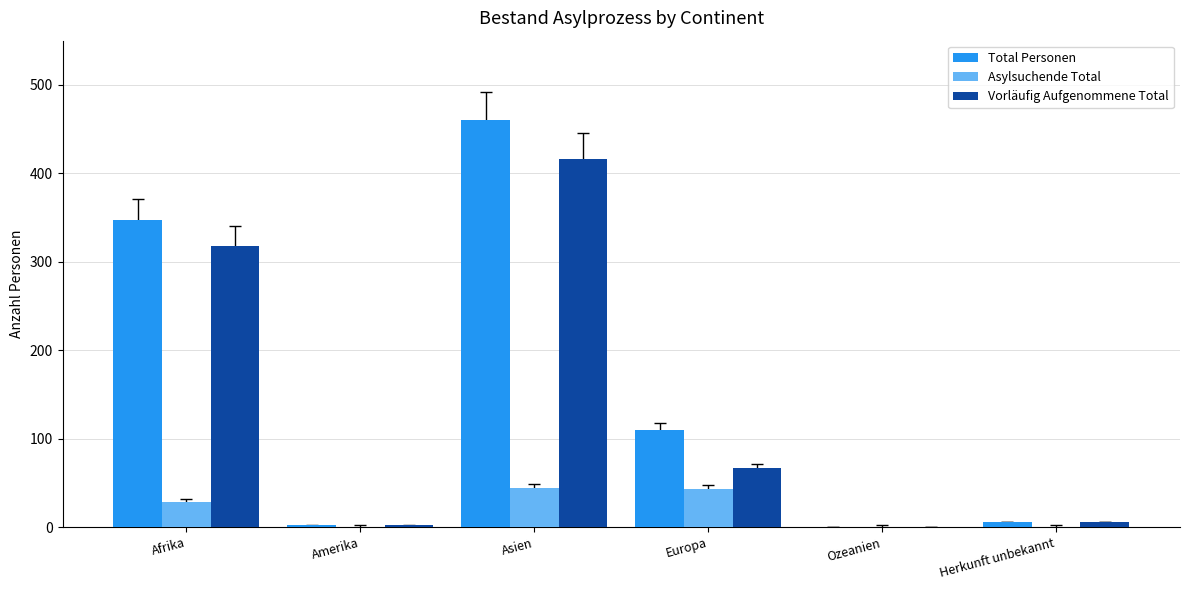

What is the sum of all Vorläufig Aufgenommene Total values?

809